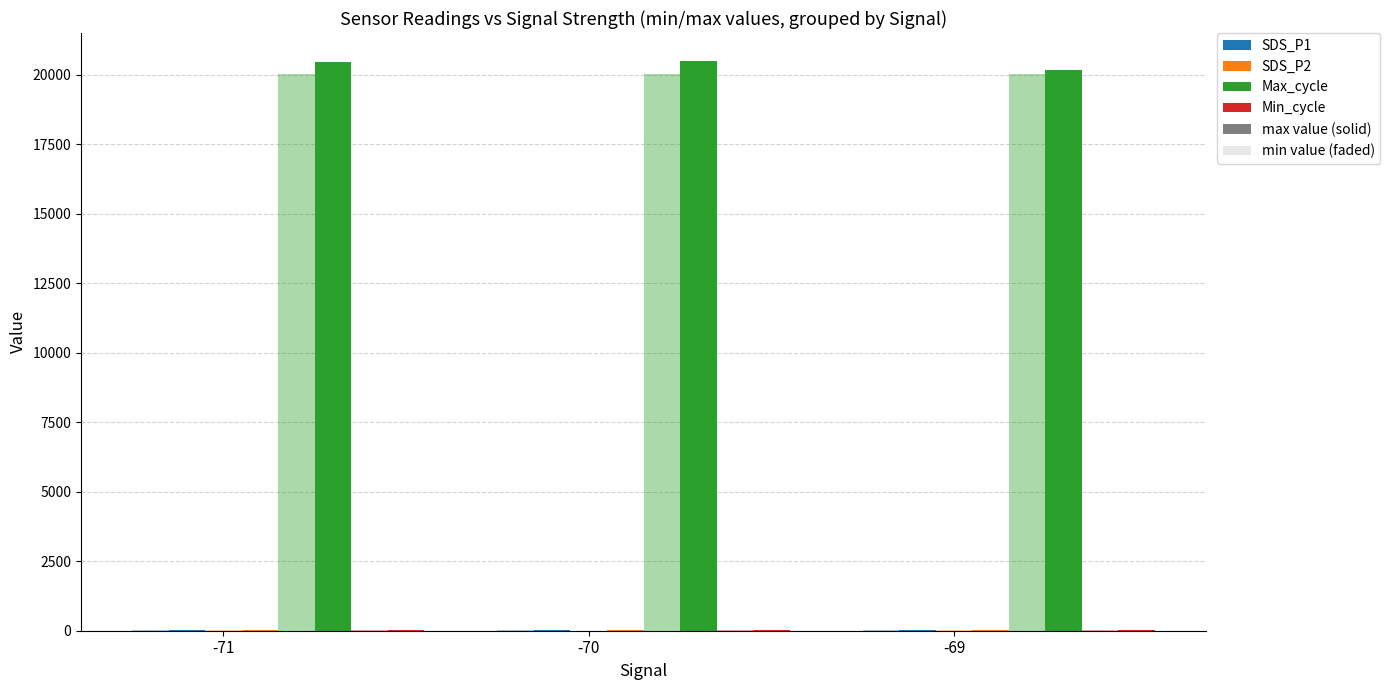

How many series are shown in this chart?

8